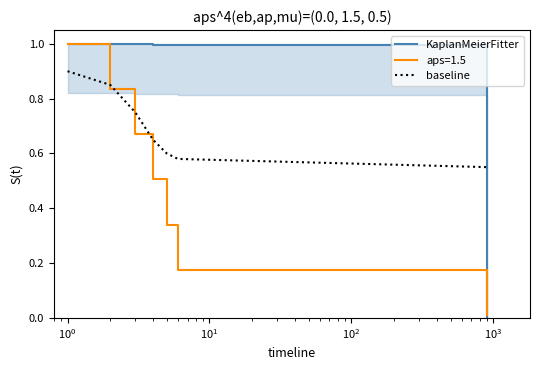

Which series ends up on top after the final intersection of aps=1.5 and baseline?

baseline